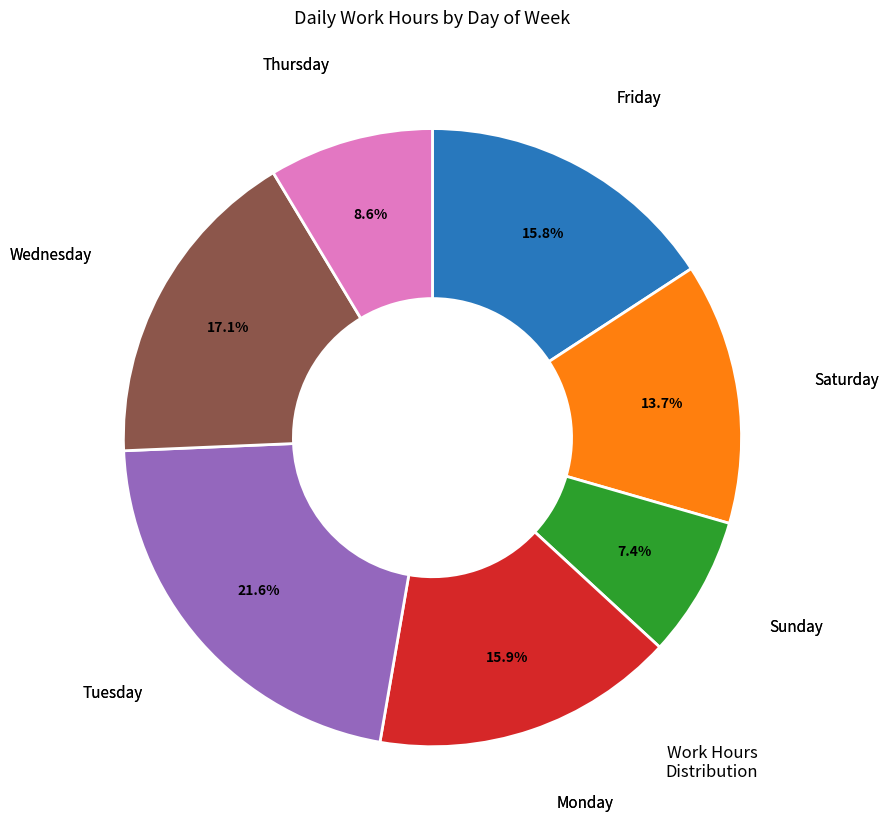

Count the number of slices in the pie.

7